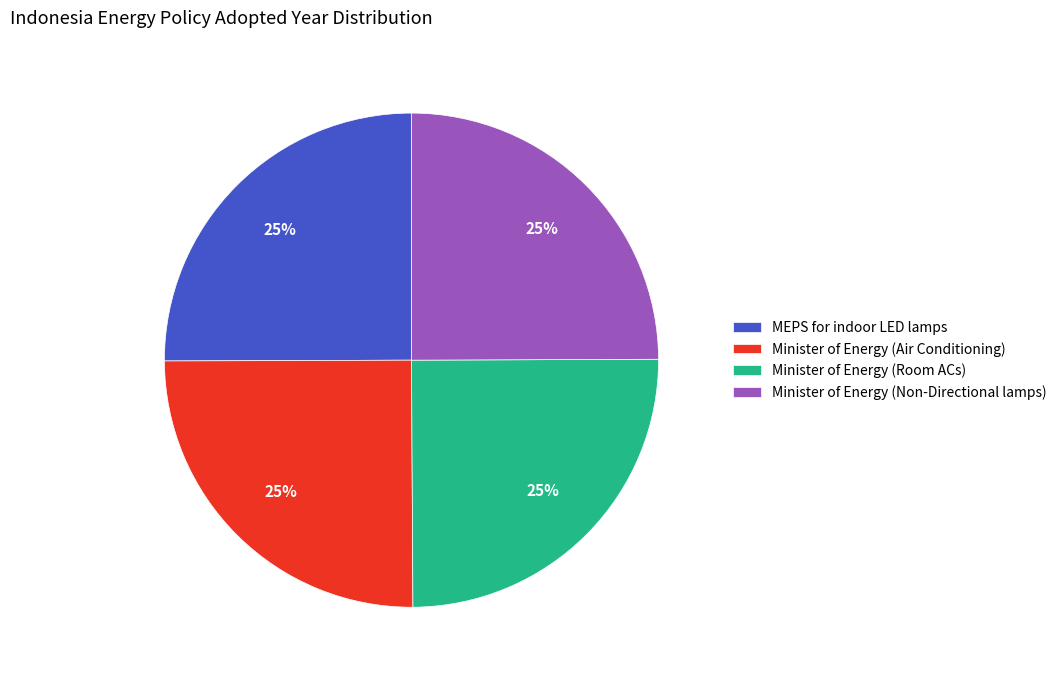

Is it true that Minister of Energy (Room ACs) is 25% of the pie?

True